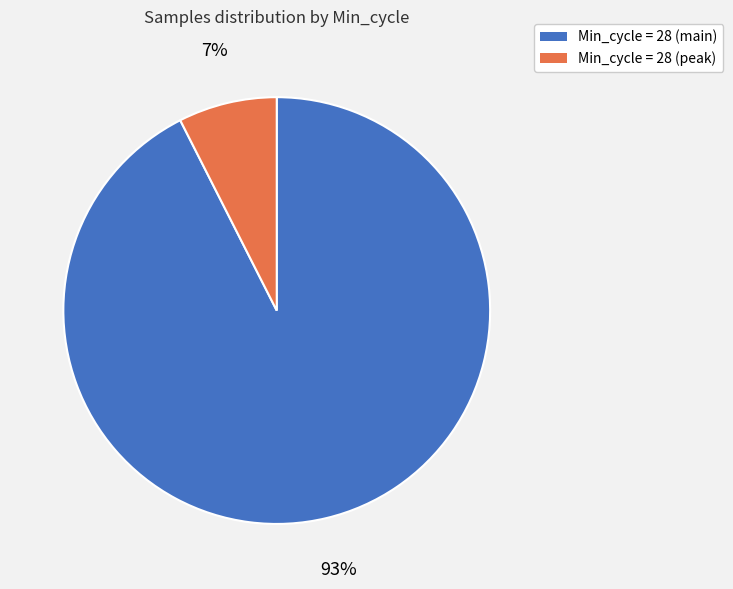

Combined, do Min_cycle = 28 (peak) and Min_cycle = 28 (main) account for over 50%?

Yes